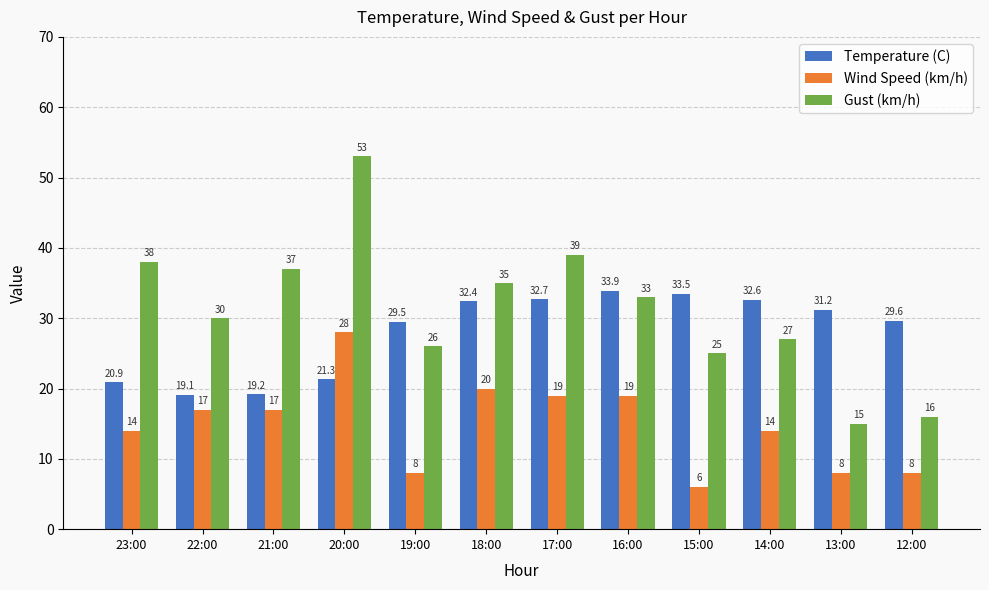

What is the greatest value displayed?

53.0